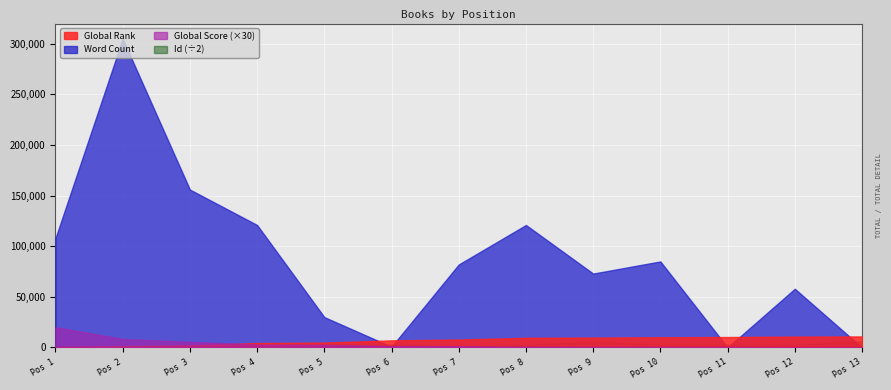

Reading left to right, what are all the values shown in this chart?

Global Rank: 1=525	2=1357	3=2007	4=4374	5=4839	6=7016	7=7866	8=9550	9=9755	10=10116	11=10328	12=10739	13=10915
Word Count: 1=108000	2=305000	3=156000	4=121000	5=30000	6=759	7=82000	8=121000	9=73000	10=85000	11=0	12=58000	13=0
Global Score: 1=667	2=279	3=188	4=96	5=86	6=47	7=43	8=25	9=22	10=19	11=16	12=6	13=4
Id: 1=2037	2=2039	3=3421	4=4182	5=5590	6=5596	7=3103	8=5372	9=11792	10=5584	11=5599	12=5340	13=12219